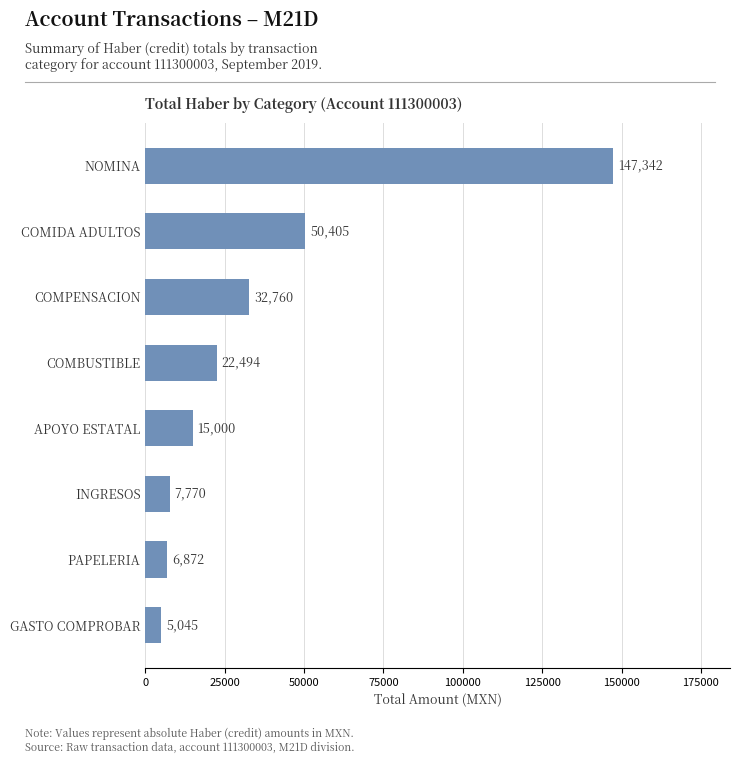

List the labels in order of value, largest first.

NOMINA, COMIDA ADULTOS, COMPENSACION, COMBUSTIBLE, APOYO ESTATAL, INGRESOS, PAPELERIA, GASTO COMPROBAR